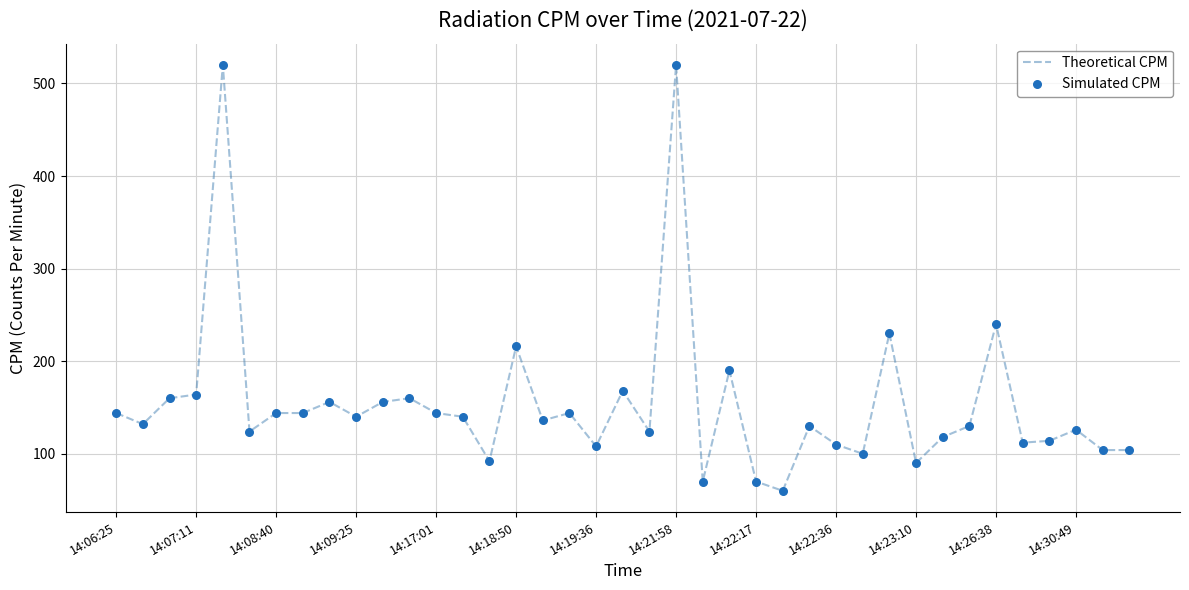

What is the smallest value displayed?

60